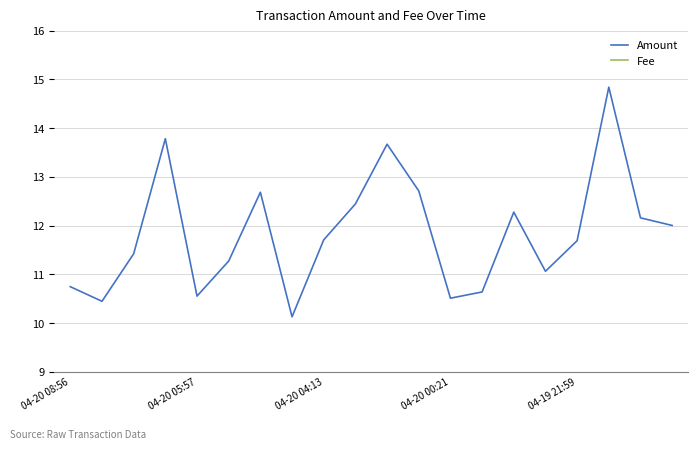

Which category has the highest value in the Amount series?

17